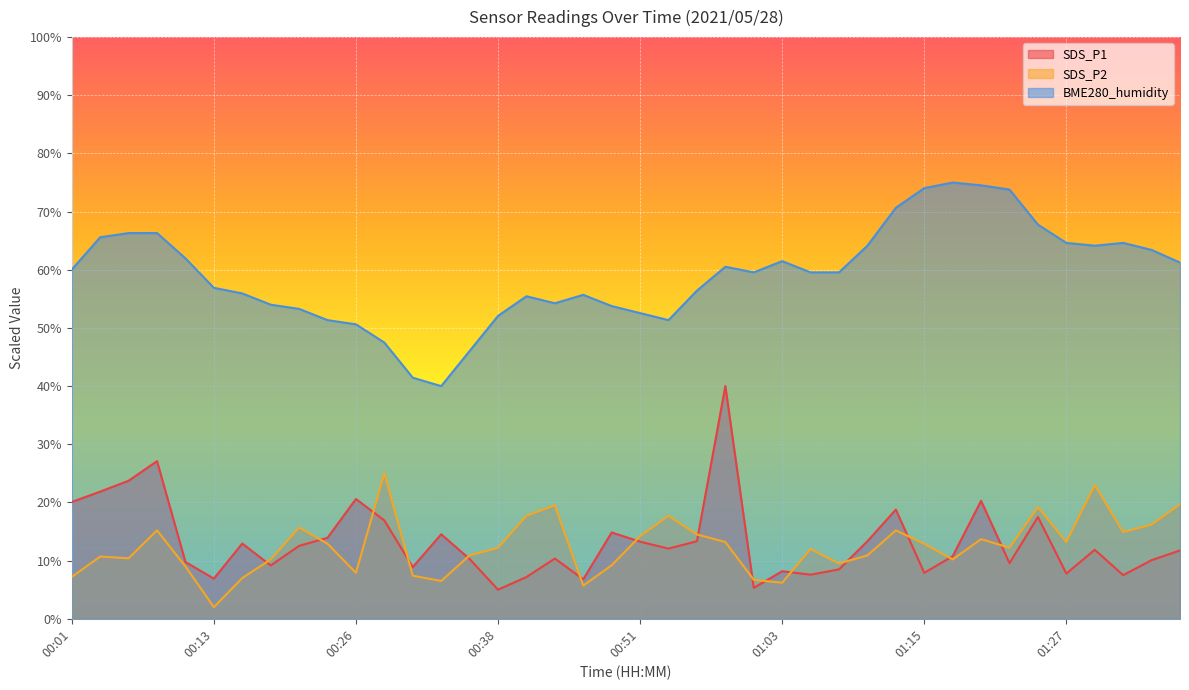

Which series has the largest range (max minus min)?

SDS_P1